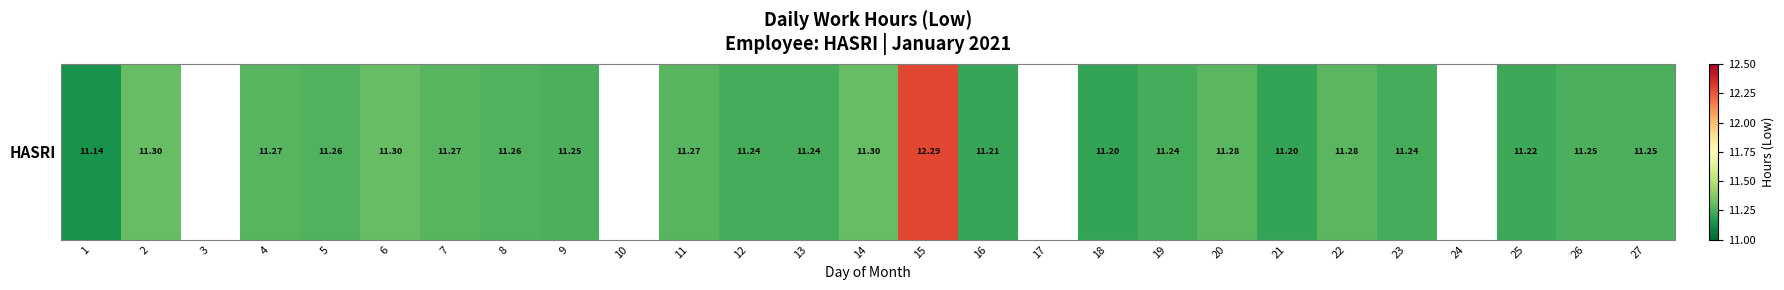

Between 27 and 4, which is larger?

4